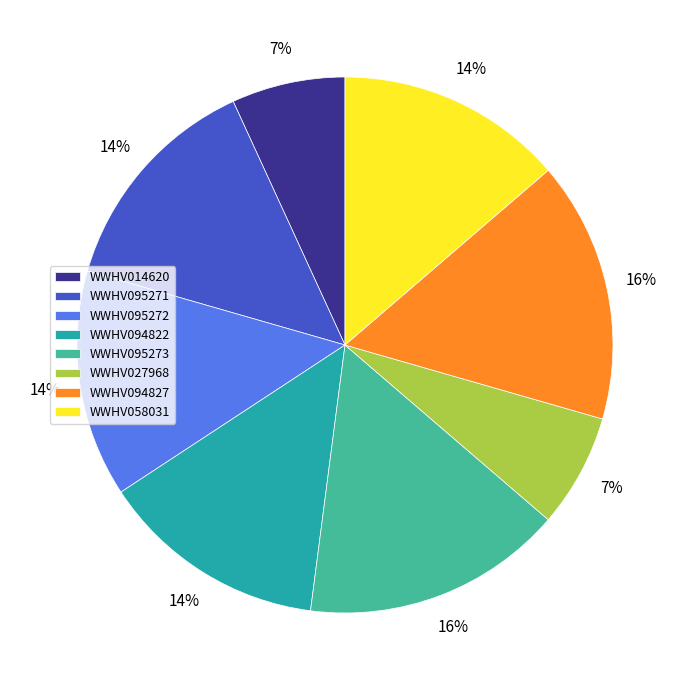

Between WWHV095271 and WWHV014620, which is larger?

WWHV095271